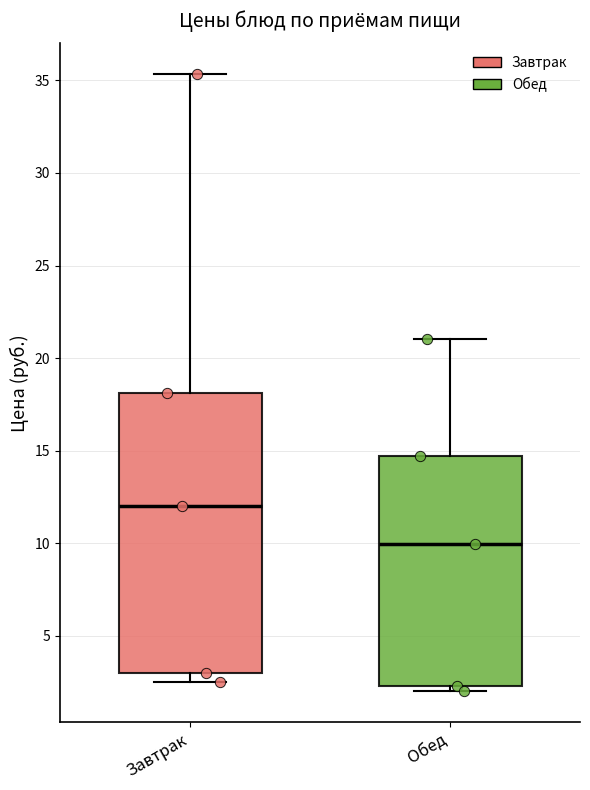

Where does the median line of the box for Обед sit on the y-axis? The values are not printed on the chart, so give them approximately, as read against the axis.

10.0